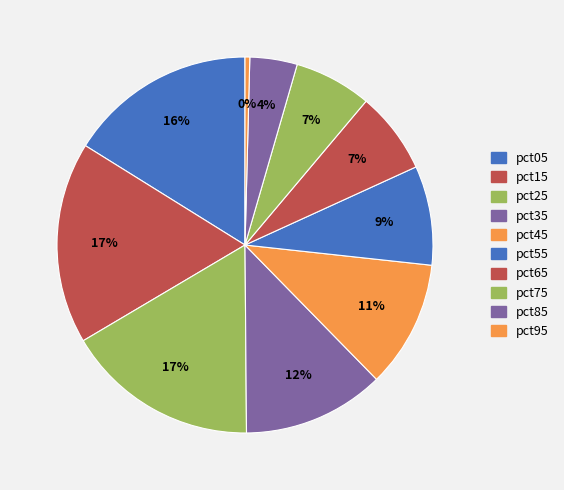

Which slice is the largest?

pct15